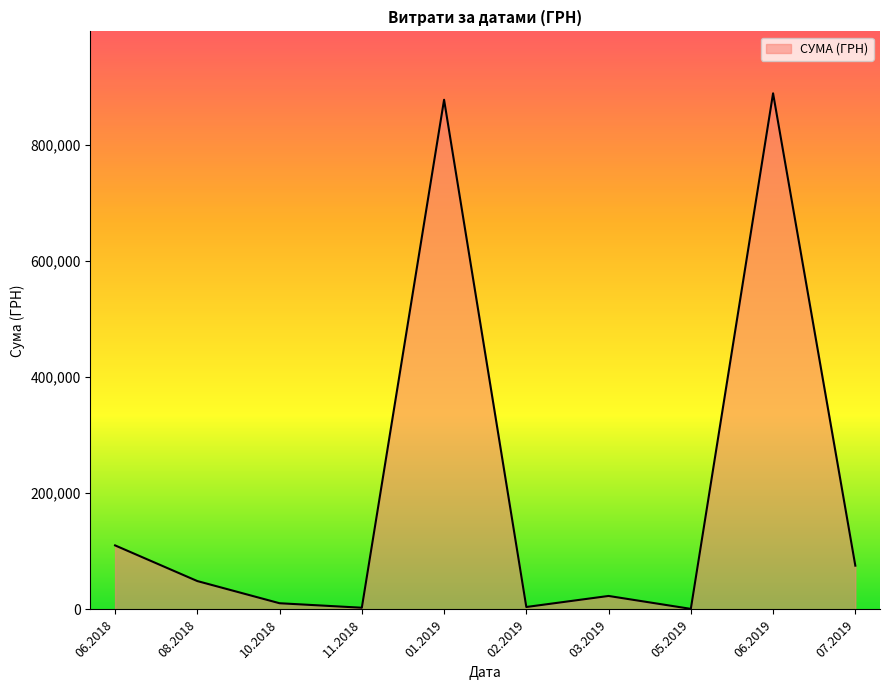

Where is the first local maximum?

01.2019